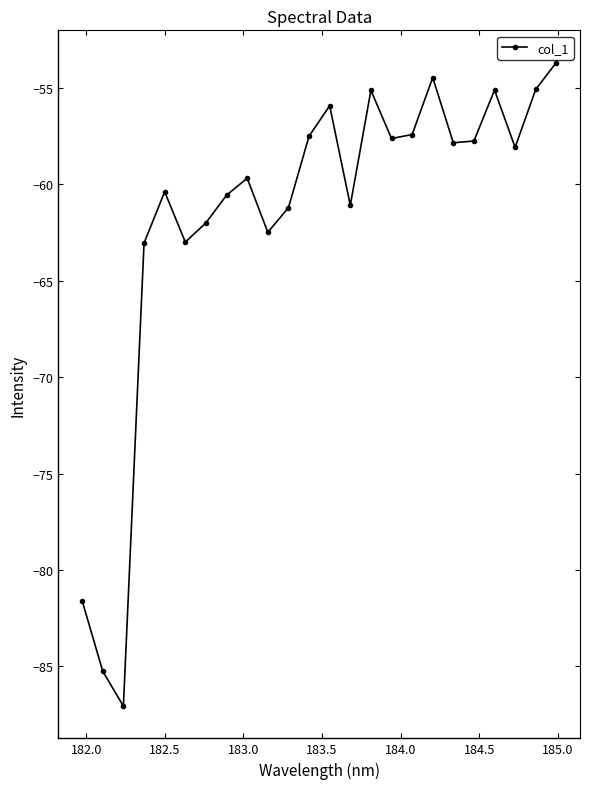

What is the average value?

-61.8